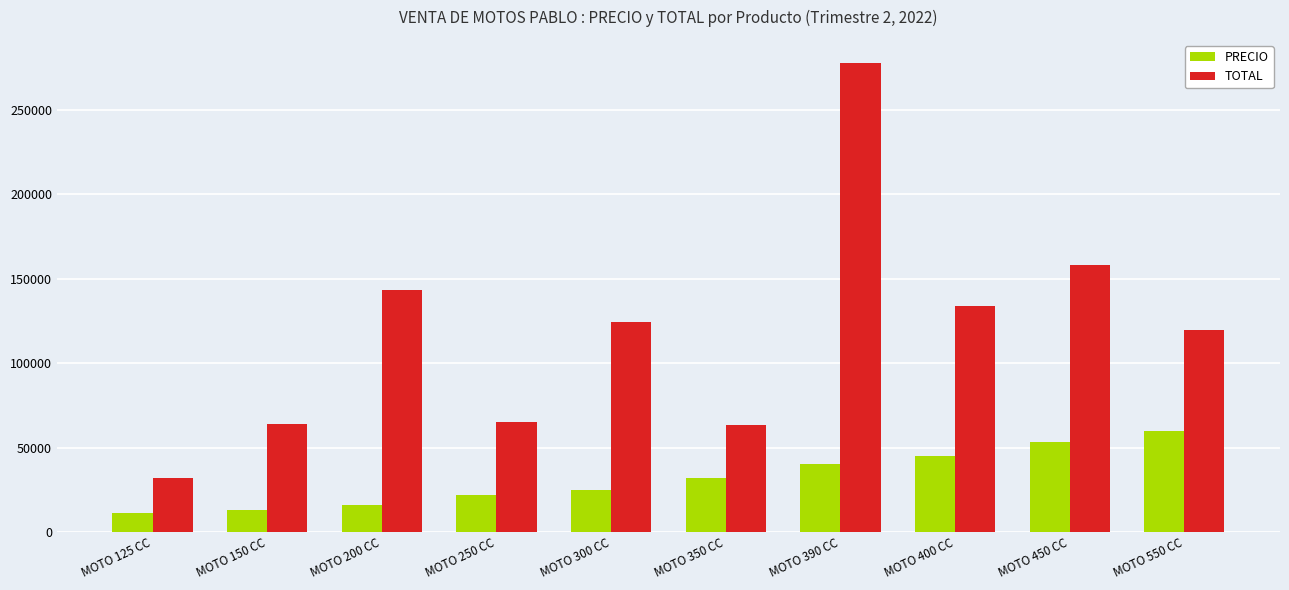

The value of TOTAL at MOTO 250 CC is 65001. True or false?

True